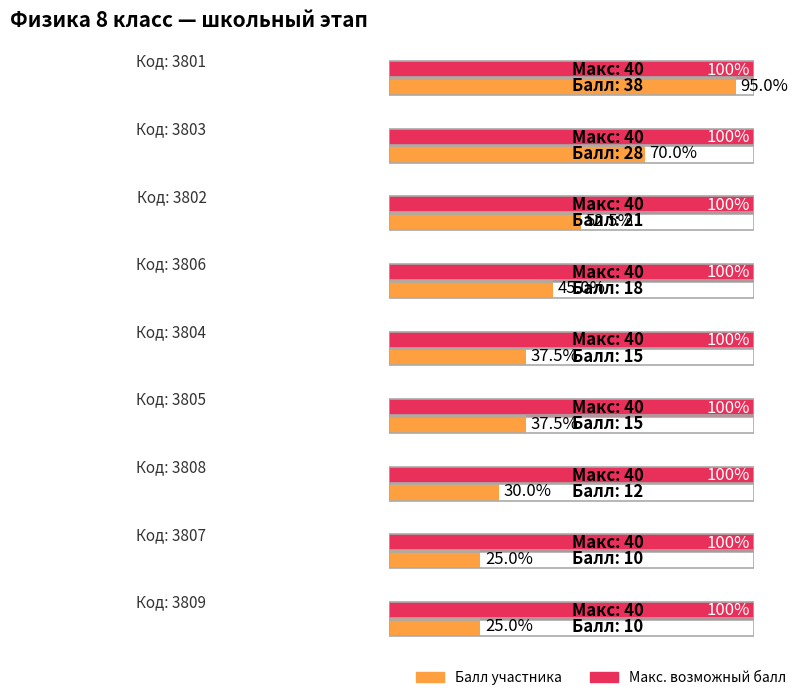

Which category has the highest value in the Балл участника series?

3801